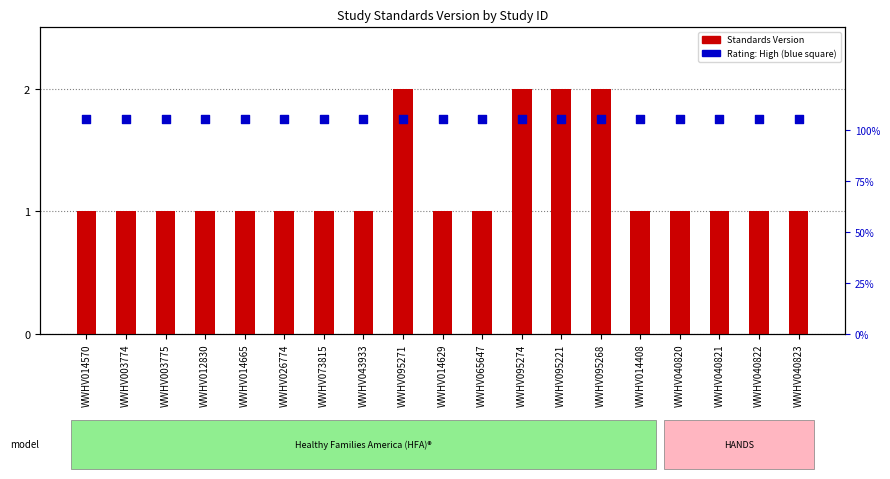

Which series contains the lowest Y value?

Standards Version